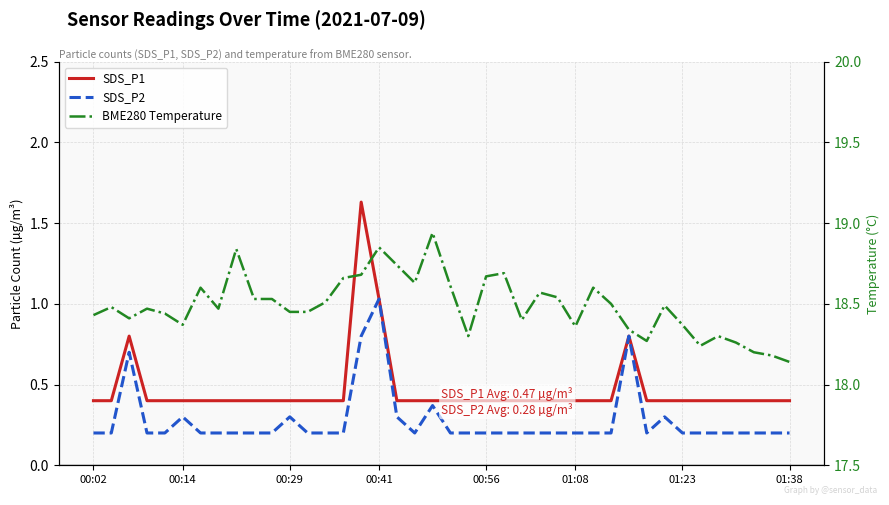

What position from the left is 00:02?

1